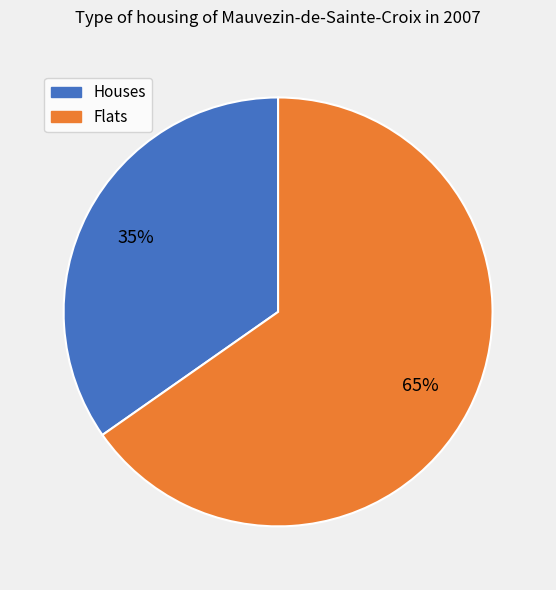

Is there a majority slice in this chart?

Yes